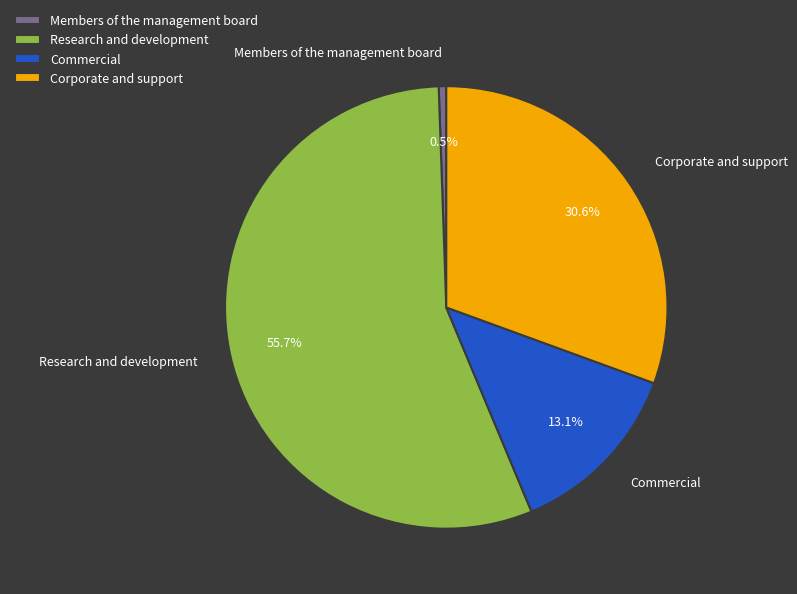

Rank the categories by value from highest to lowest.

Research and development, Corporate and support, Commercial, Members of the management board